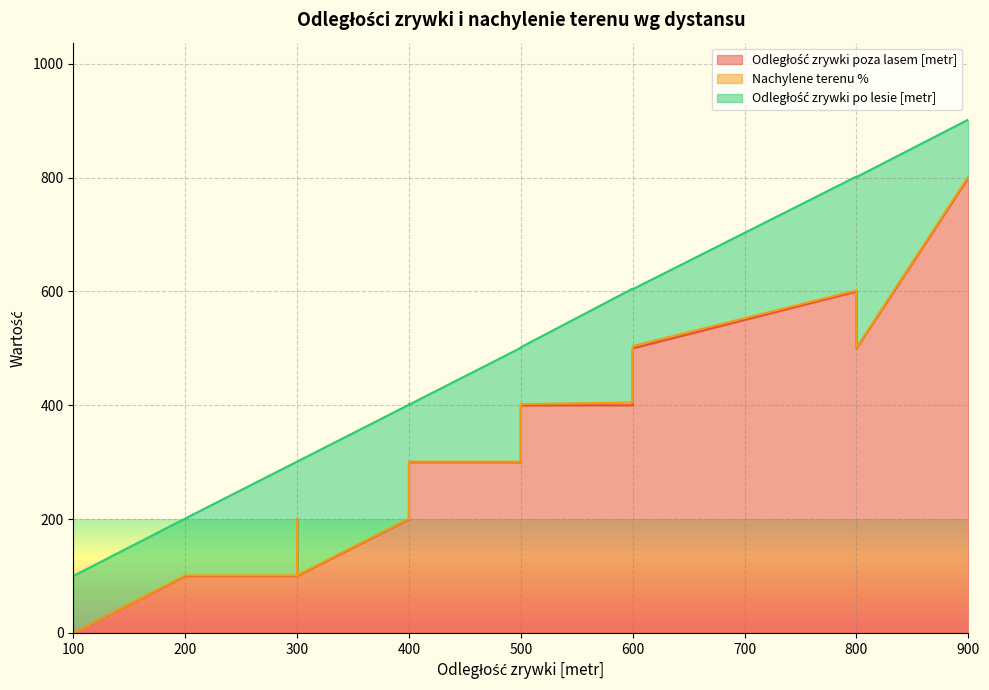

How many lines are shown in the chart?

3